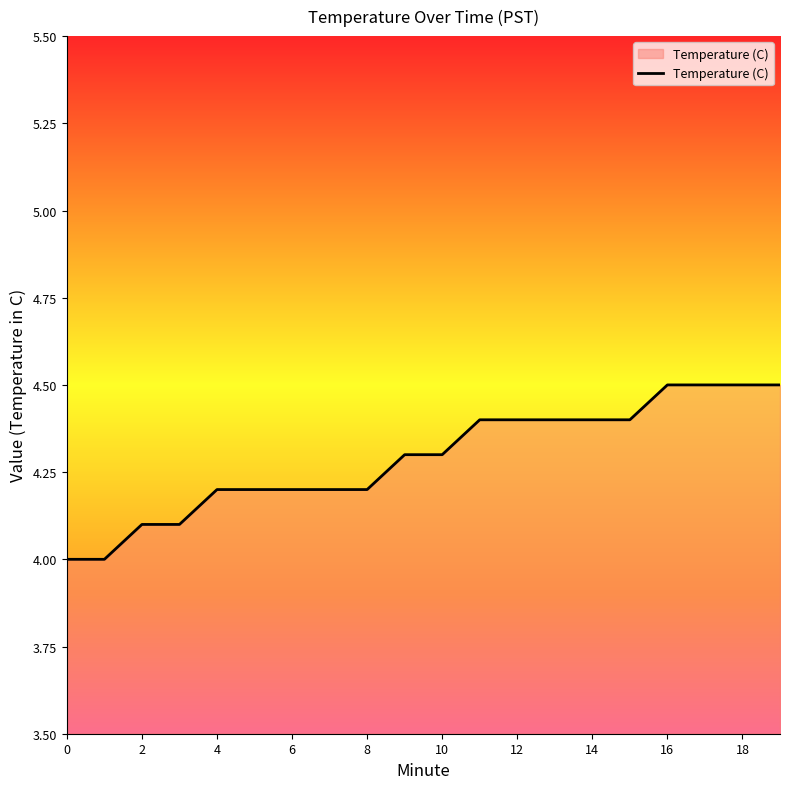

What is the difference between the maximum and minimum values?

0.5